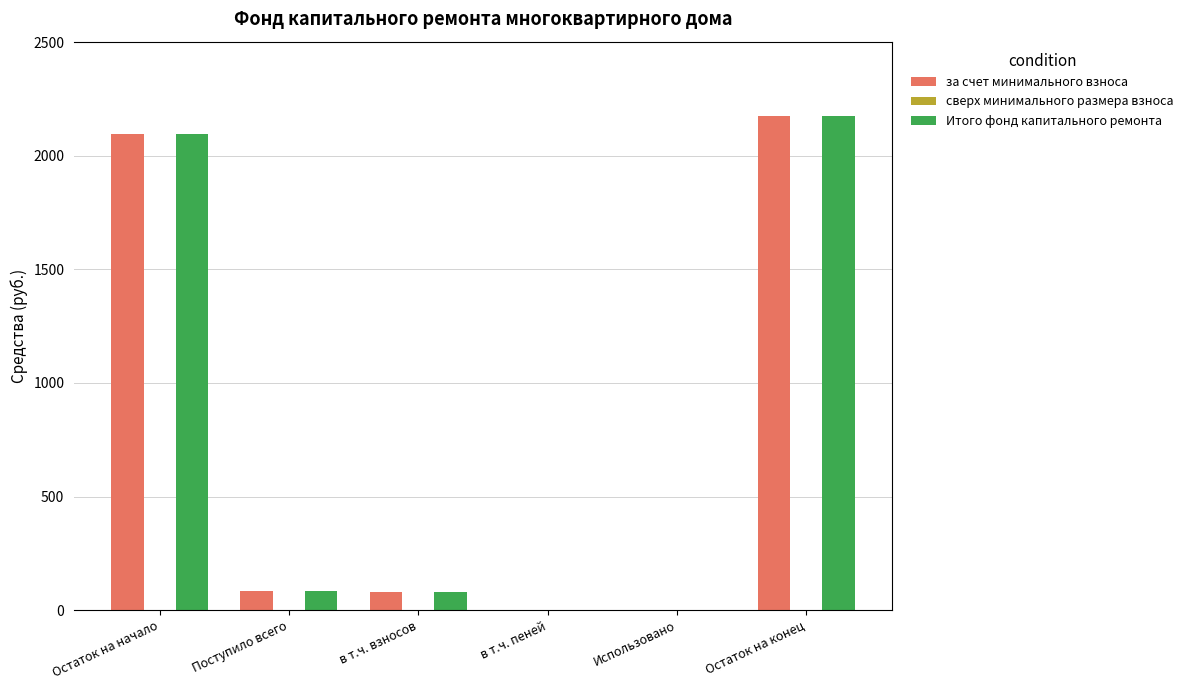

Count the number of data series in this chart.

2